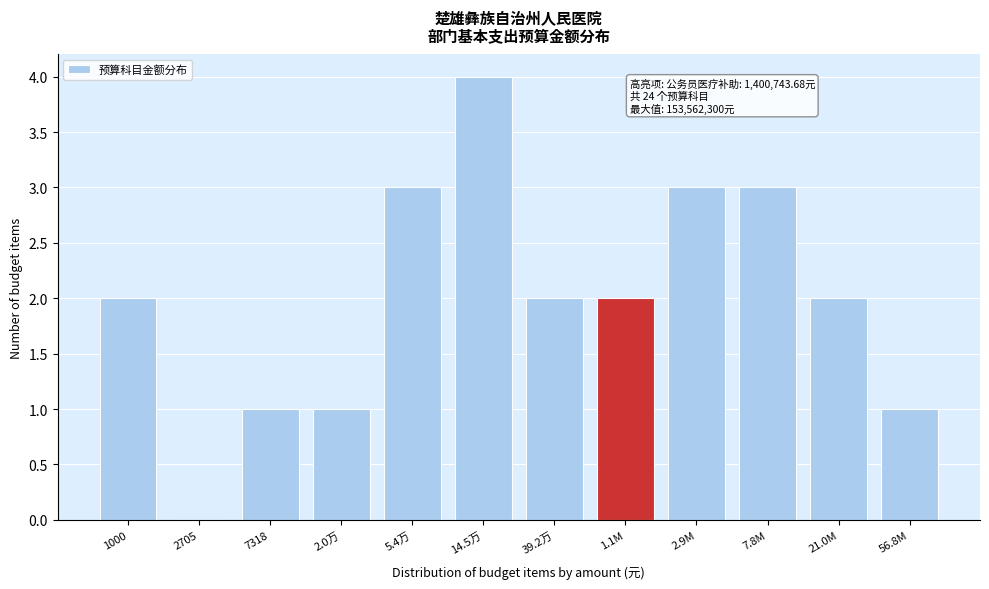

Reading left to right, what are all the values shown in this chart?

1000=2	2705=0	7318=1	2.0万=1	5.4万=3	14.5万=4	39.2万=2	1.1M=2	2.9M=3	7.8M=3	21.0M=2	56.8M=1